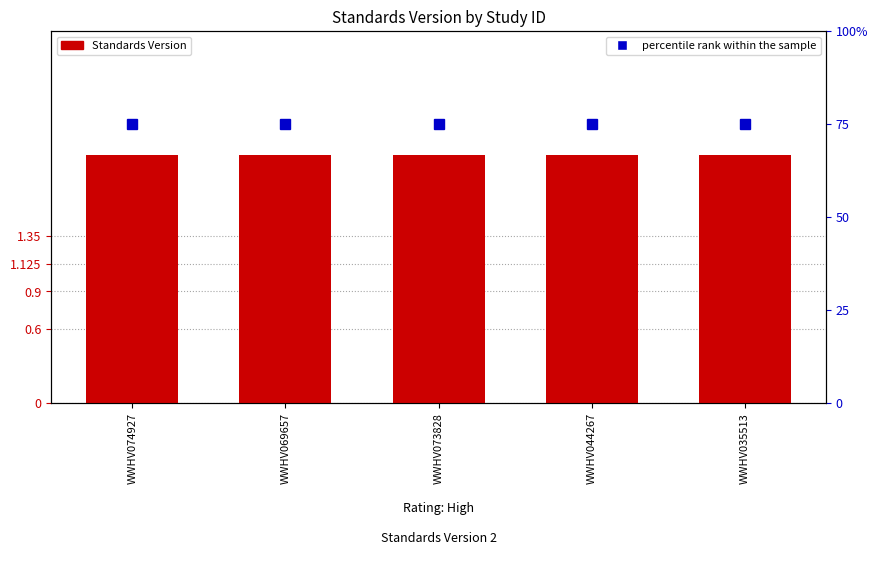

What is the average value of the Standards Version series?

2